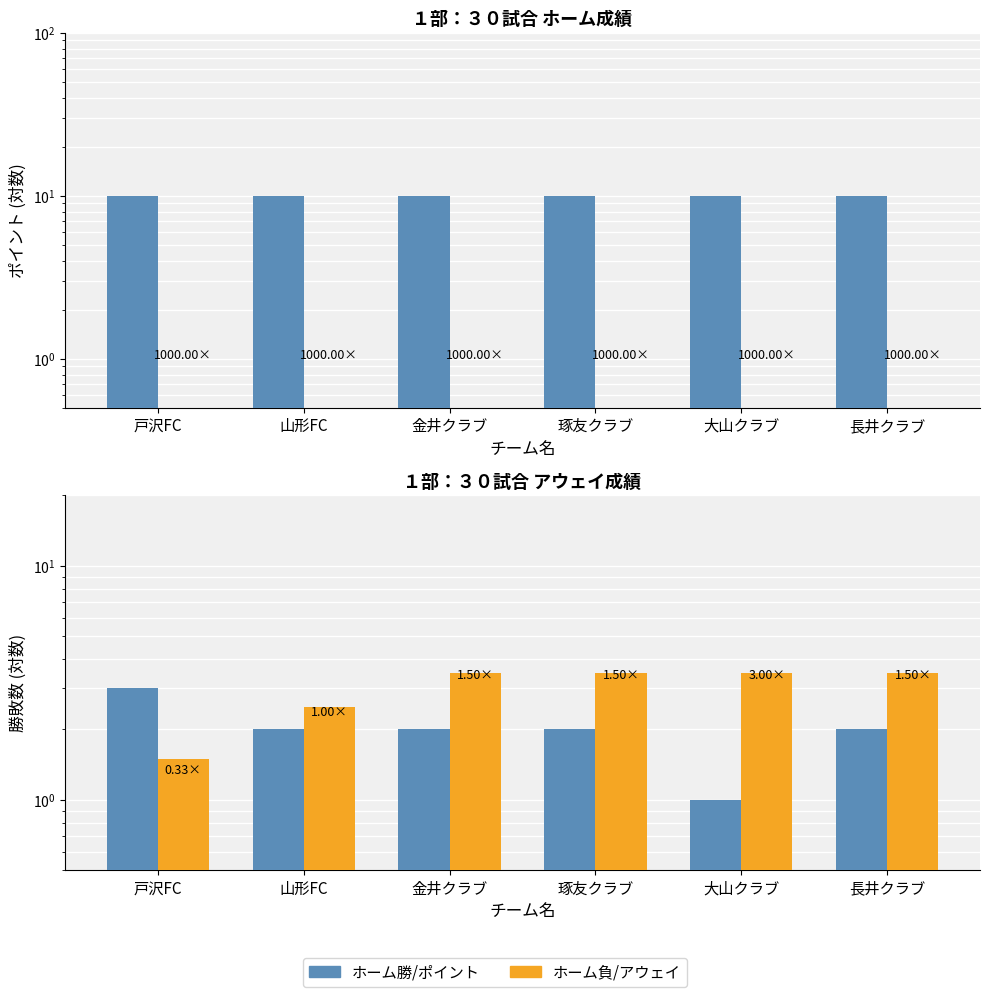

Are the bars horizontal?

No